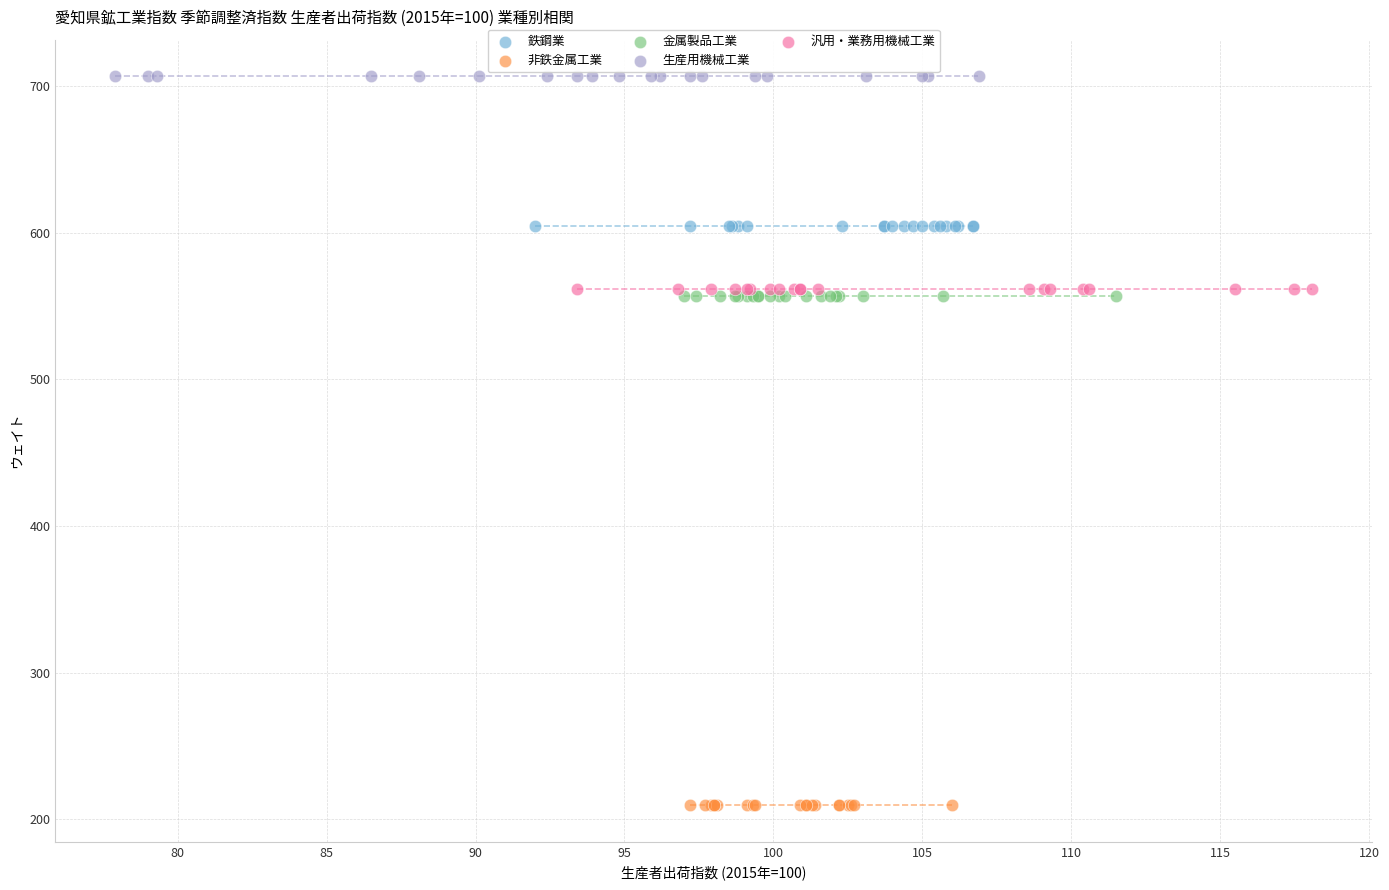

What are all the series names shown in the legend?

鉄鋼業, 非鉄金属工業, 金属製品工業, 生産用機械工業, 汎用・業務用機械工業